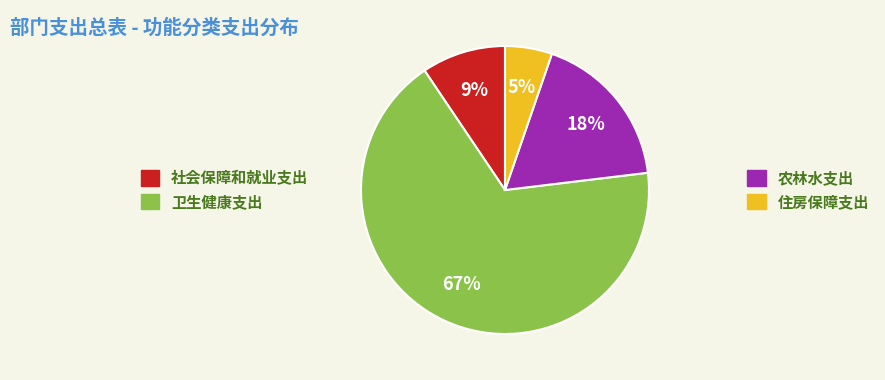

Count the number of slices in the pie.

4